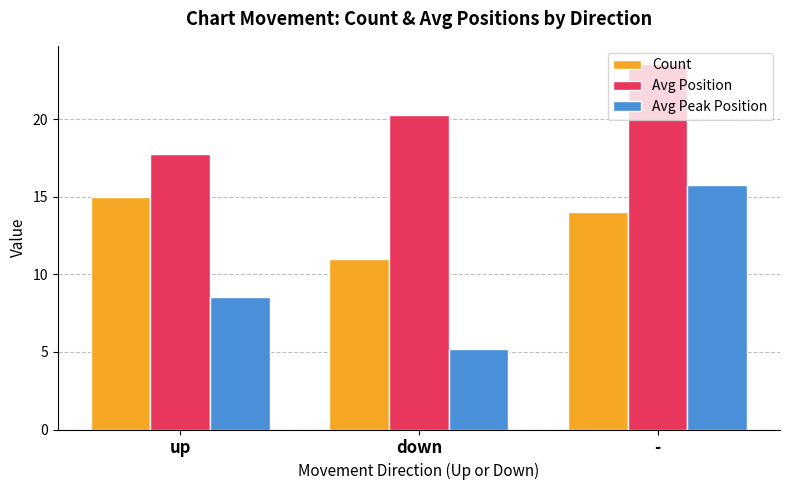

Which series has the largest total across all categories?

Avg Position